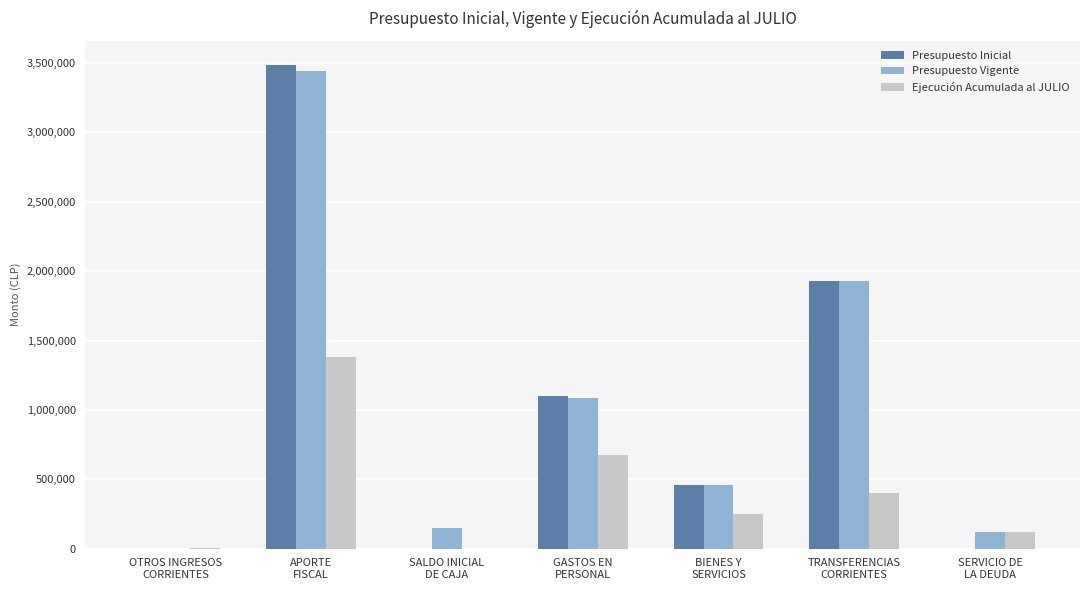

How many groups of bars are there?

7